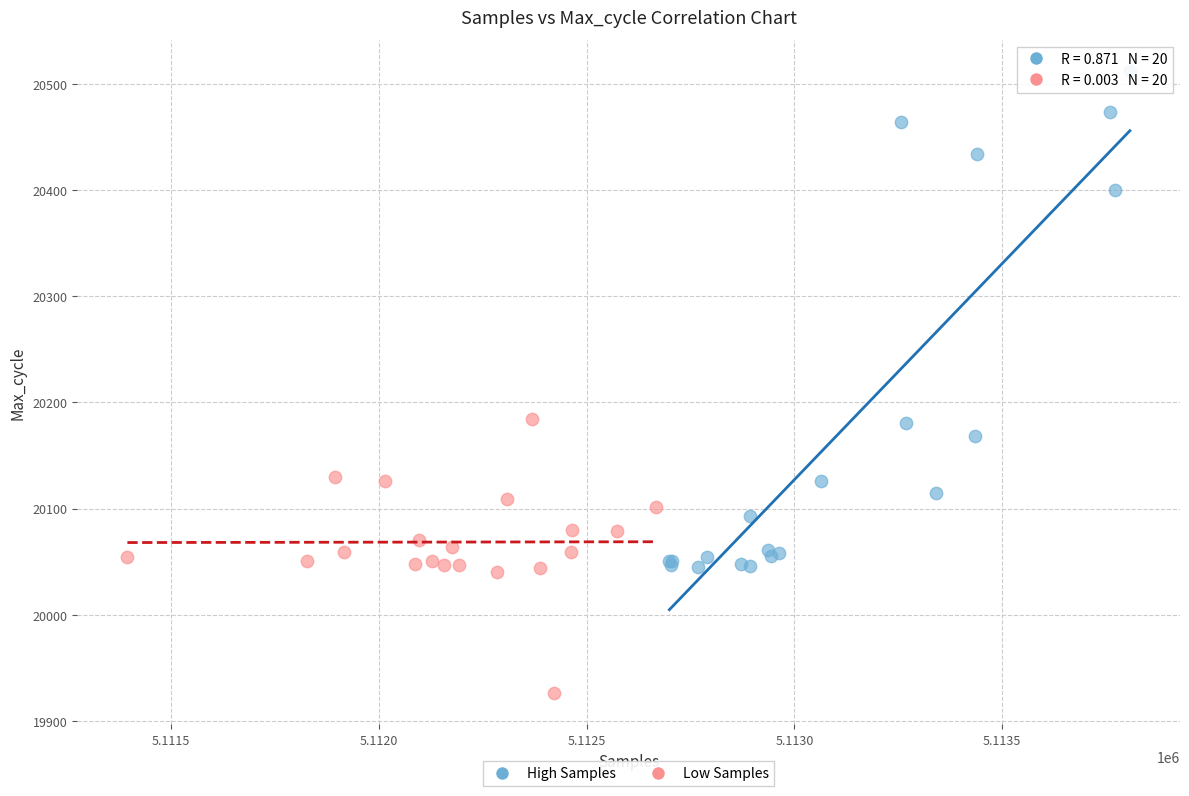

Which series reaches the maximum Y coordinate?

High Samples